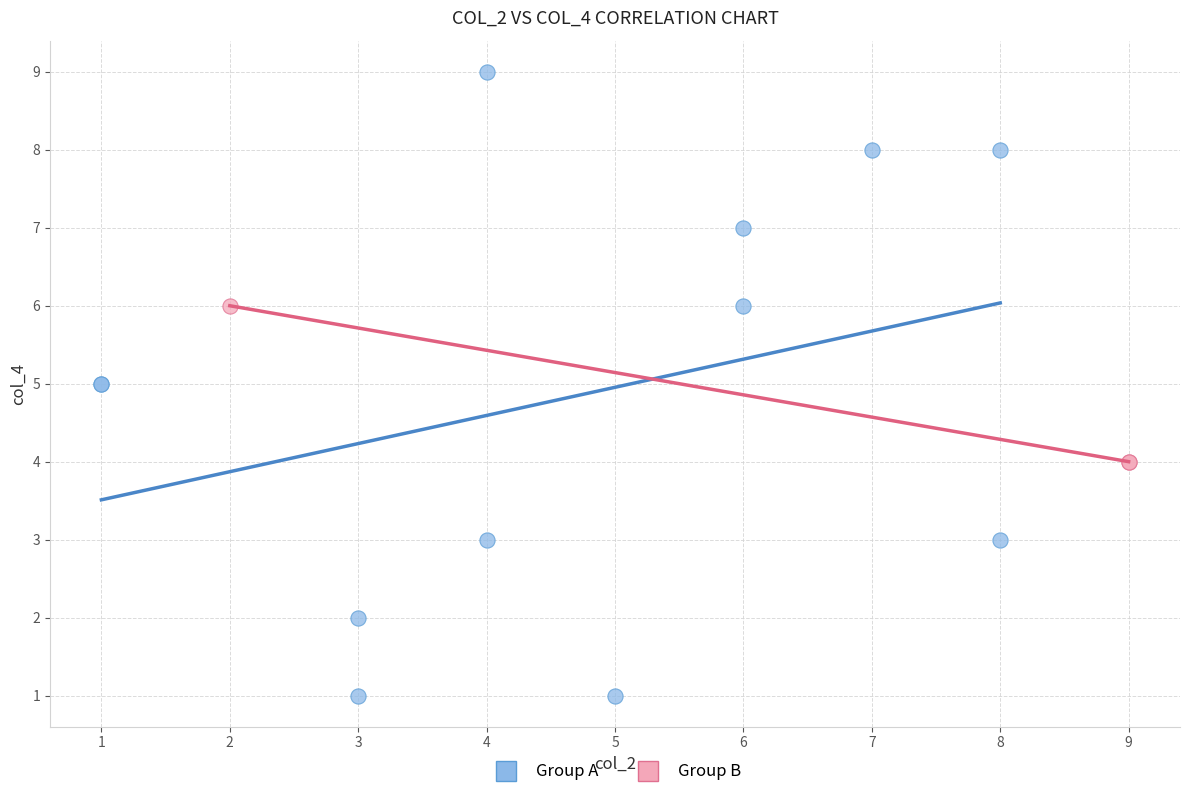

Which series has the widest spread of Y values?

Group A